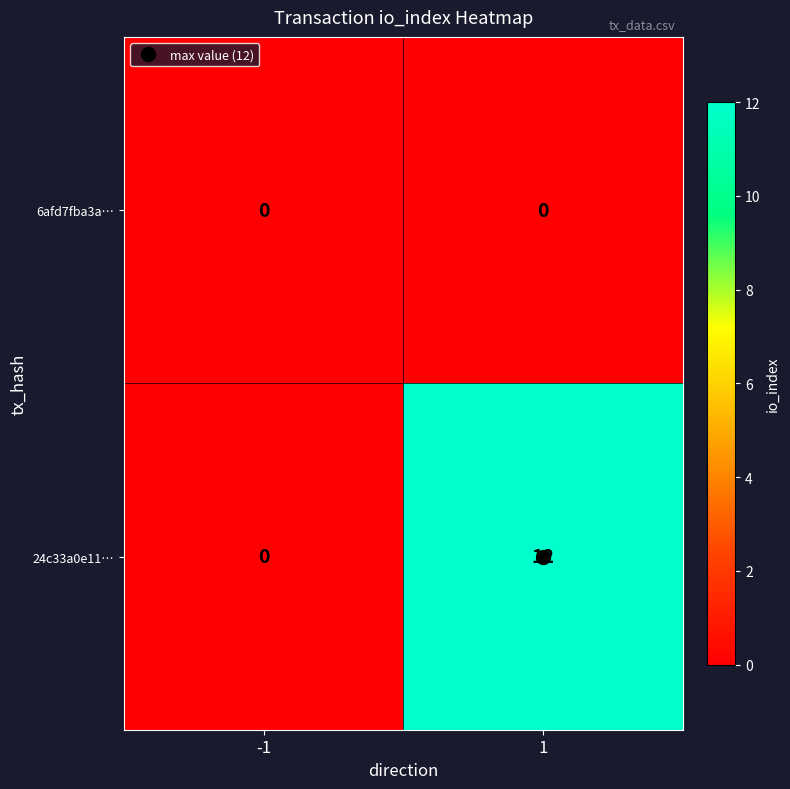

Which series has the largest range (max minus min)?

24c33a0e11…